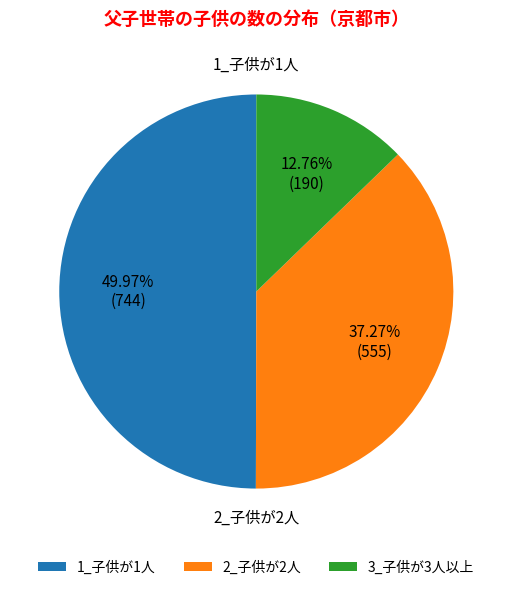

What is the largest slice in the pie chart?

1_子供が1人